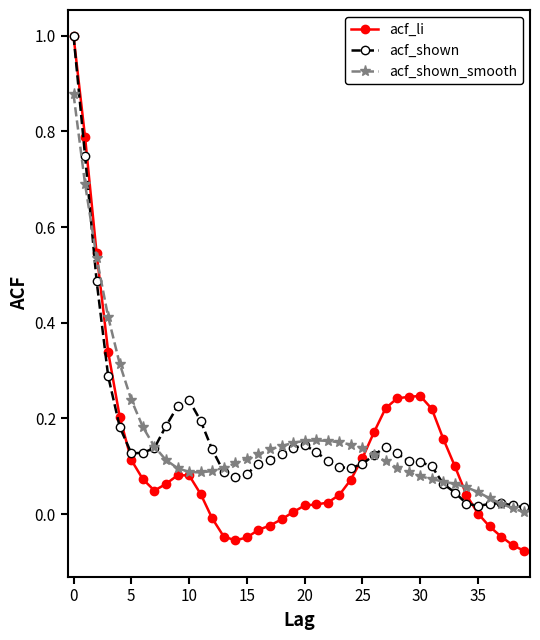

Which series has the widest spread of values?

acf_li